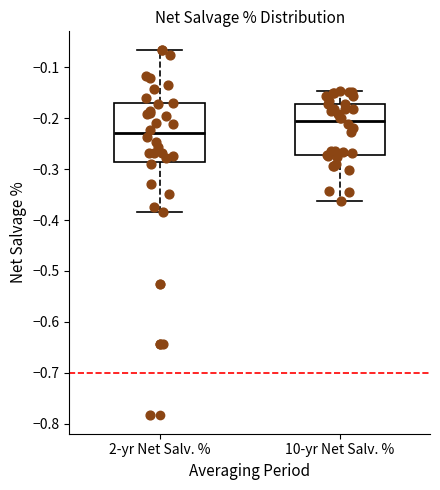

Which box is the tallest, from its lower edge to its upper edge?

2-yr Net Salv. %